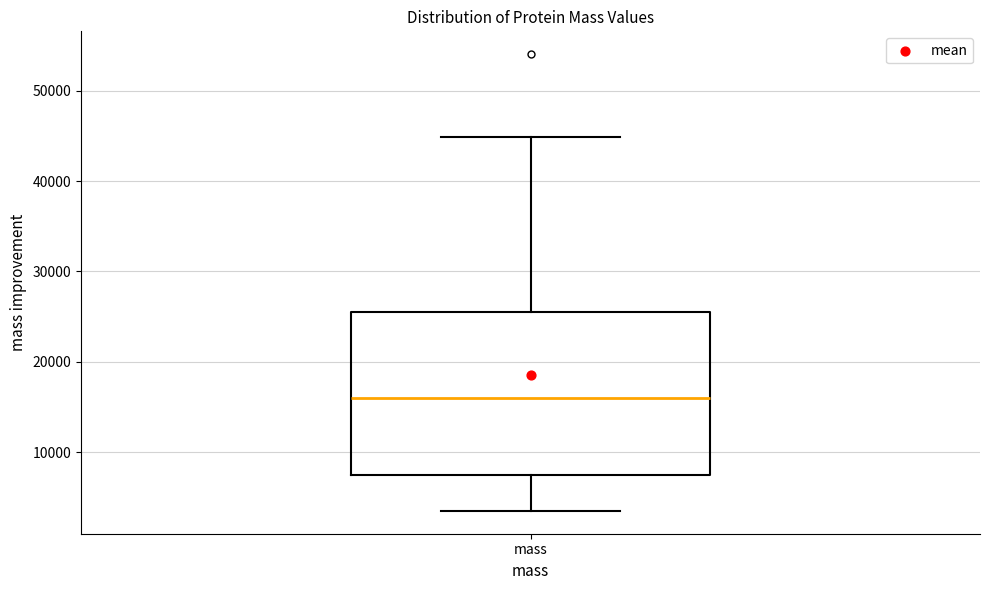

Transcribe this box plot: give where the median line is, the range the box spans, and where the two whiskers end, as read against the y-axis. The values are not printed on the chart, so give them approximately, as read against the axis.

median 16000, box 7000 to 26000, whiskers 3000 to 45000